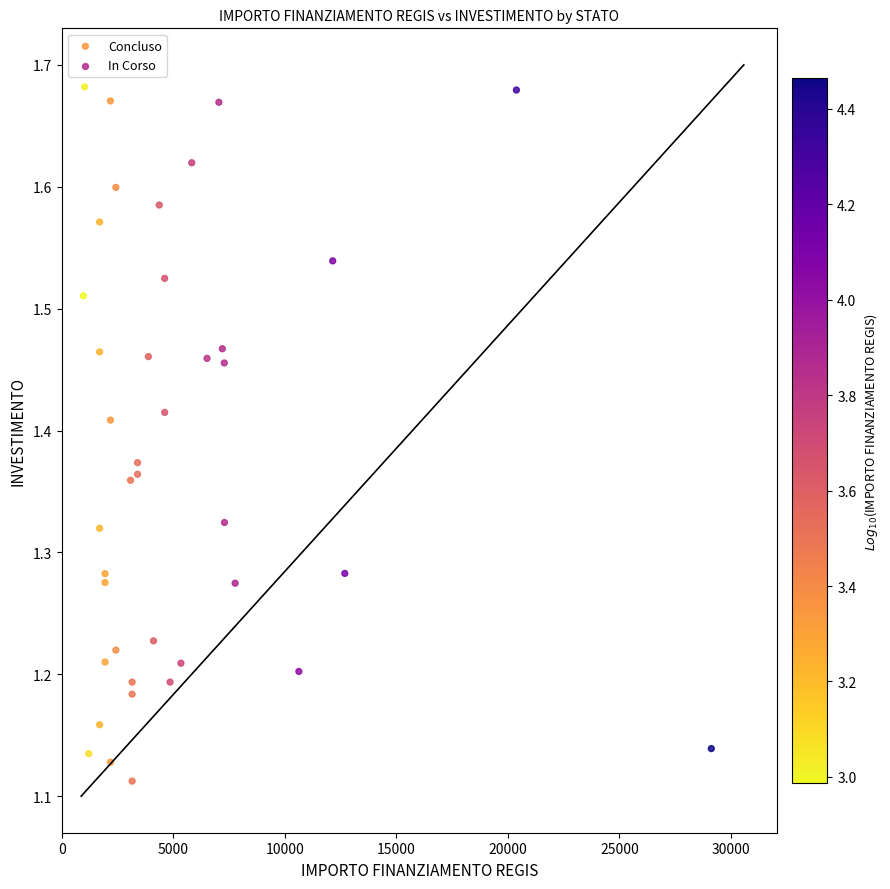

What are all the series names shown in the legend?

Concluso, In Corso